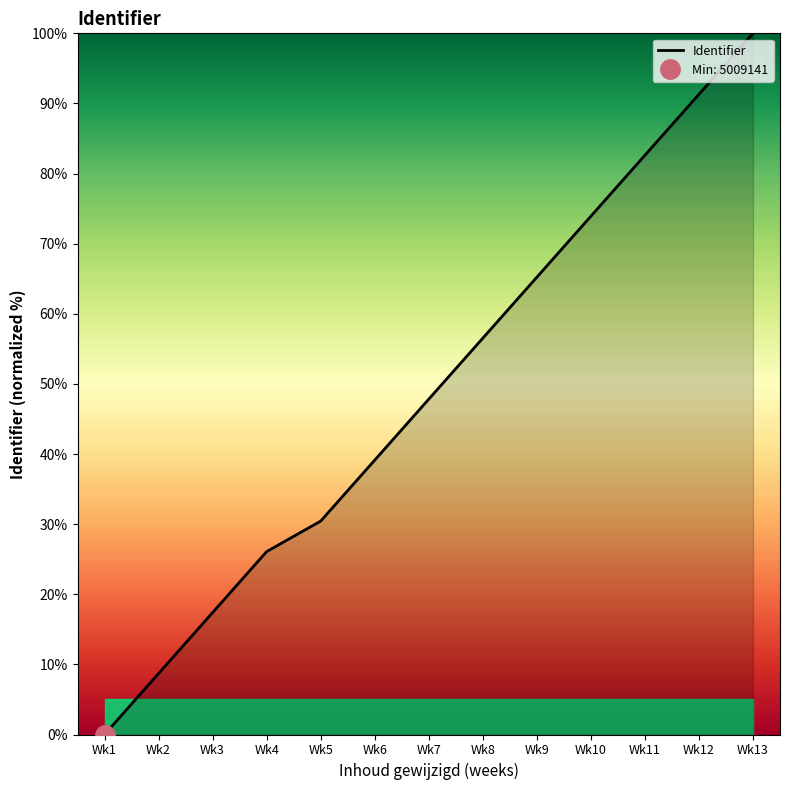

Reading right to left, what are all the values shown in this chart?

100.0	91.3	82.6	73.9	65.2	56.5	47.8	39.1	30.4	26.1	17.4	8.7	0.0